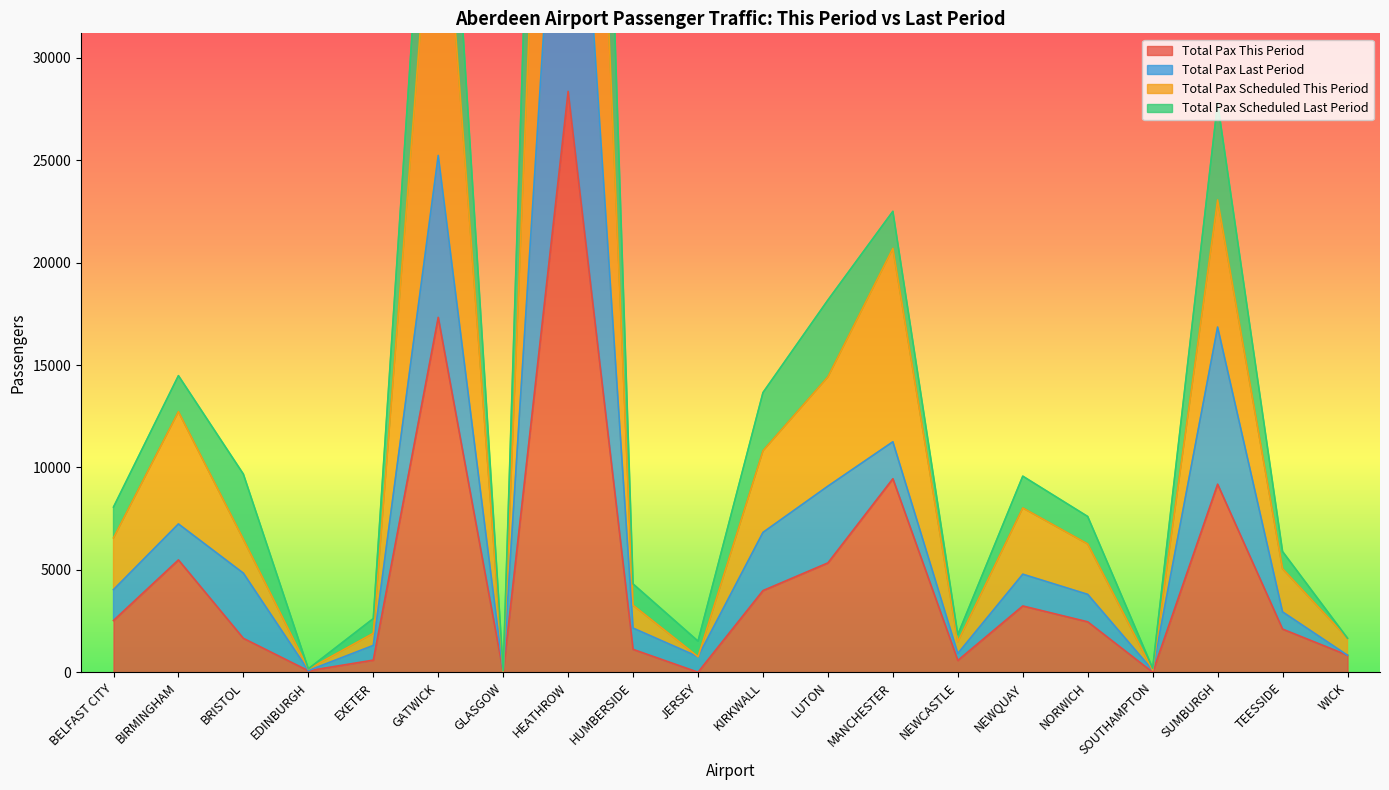

What is the difference between the maximum and second lowest values in the total_pax_this_period series?

28362